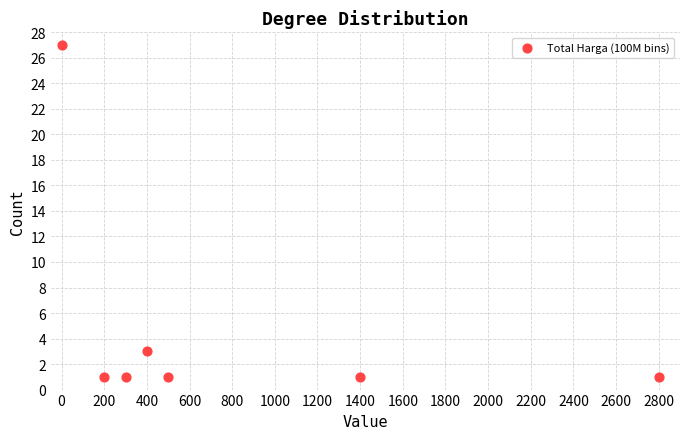

What is the average Y value?

5